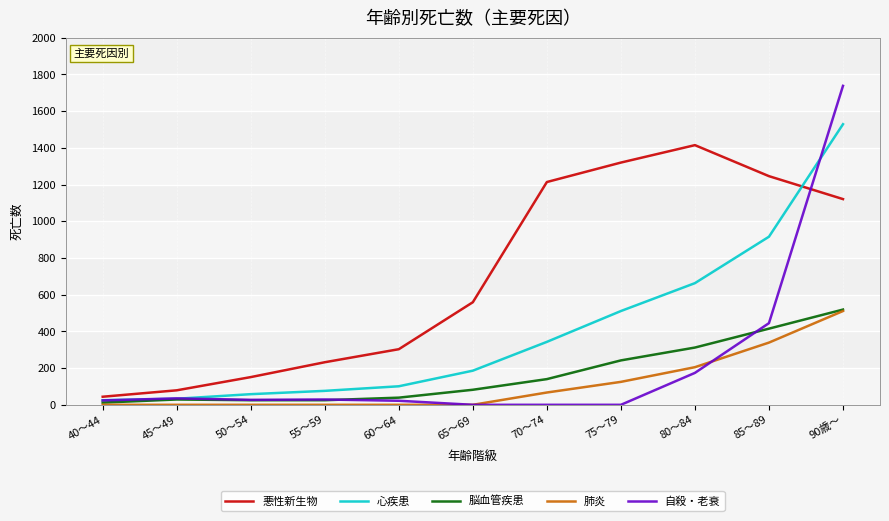

Is this an area chart (filled region under the line)?

No